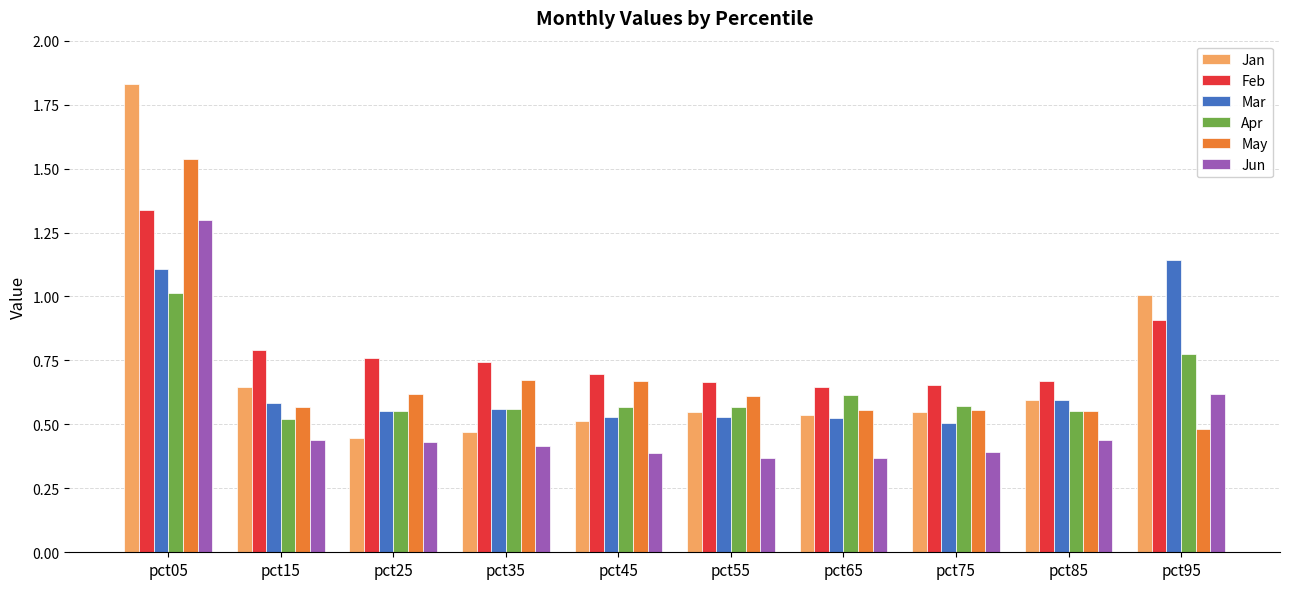

Count the number of categories in the chart.

10